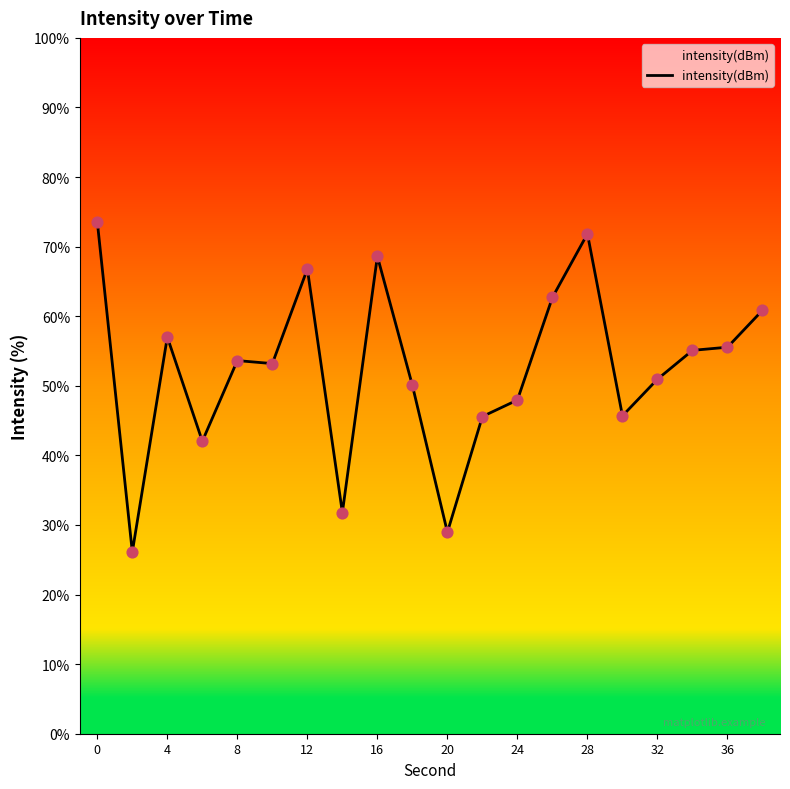

What is the smallest value displayed?

26.1